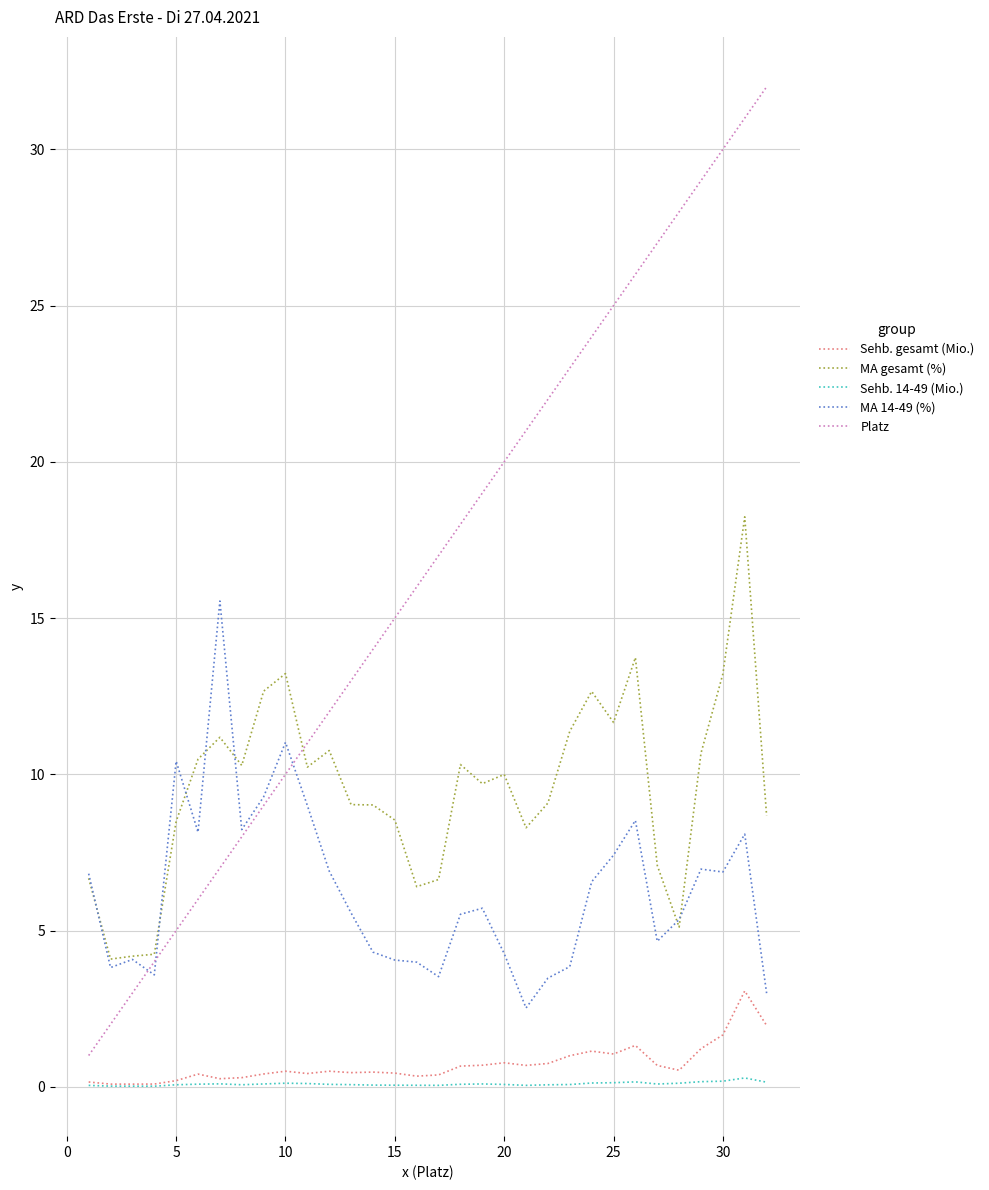

True or false: Sehb. gesamt (Mio.) and Platz cross at least once.

False